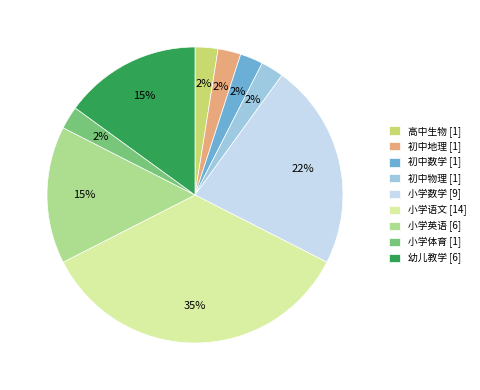

Count the number of slices in the pie.

9